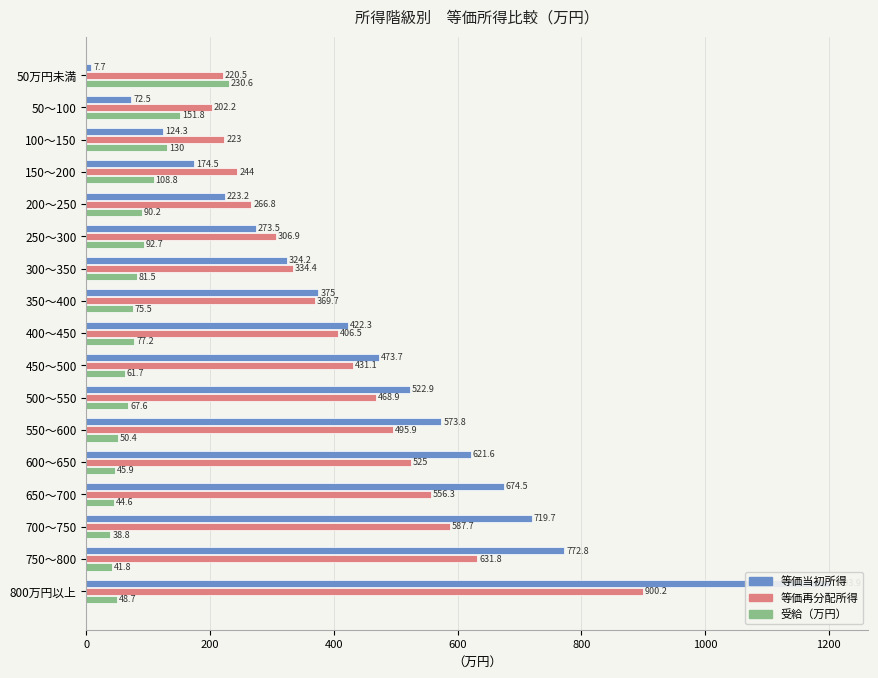

Are the bars horizontal?

Yes